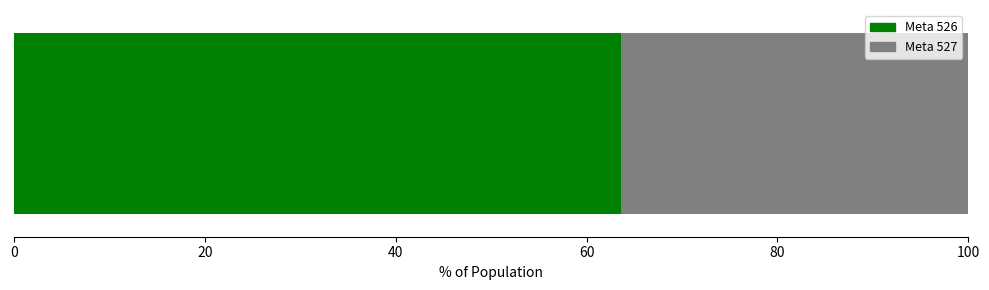

What is the lowest value of the Meta 526 series?

63.6